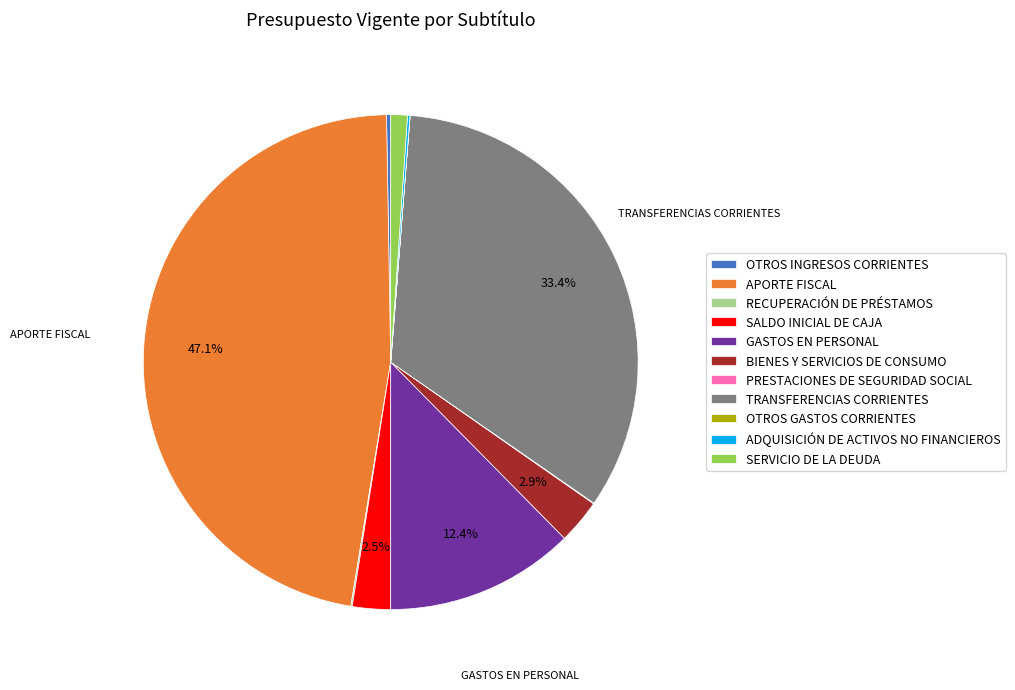

Is the sum of BIENES Y SERVICIOS DE CONSUMO and GASTOS EN PERSONAL greater than half?

No